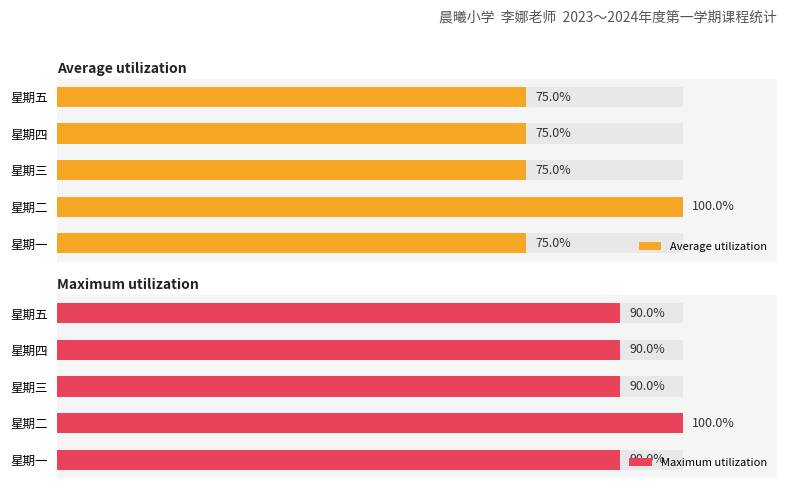

What is the difference between the highest and lowest values at 星期四?

15